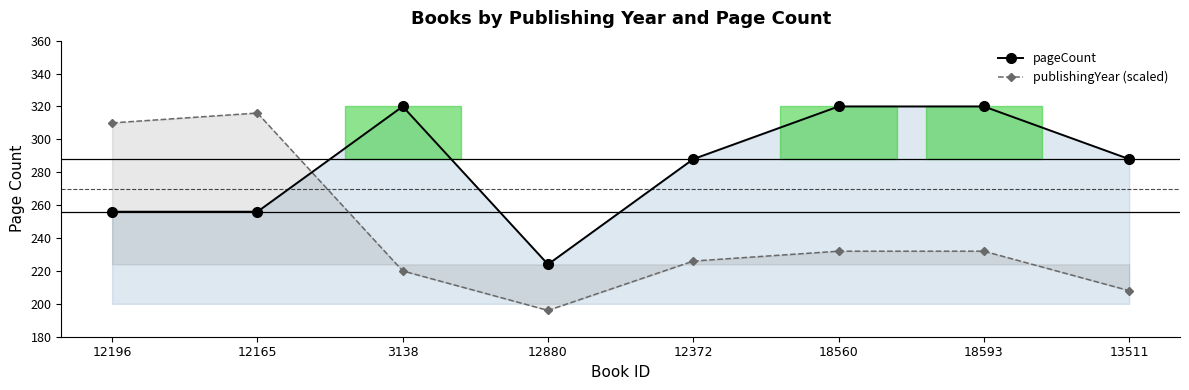

What is the difference between the maximum and second lowest values in the pageCount series?

64